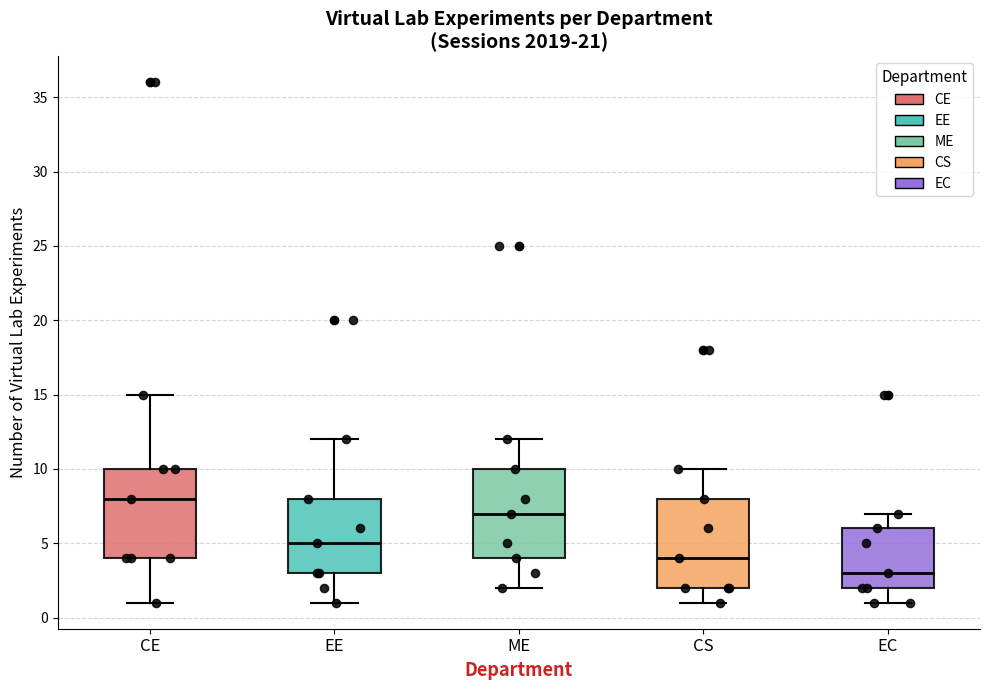

Reading left to right, transcribe this box plot: for each box, give where its median line is, the range the box spans, and where its two whiskers end, as read against the y-axis. The values are not printed on the chart, so give them approximately, as read against the axis.

CE: median 8, box 4 to 10, whiskers 1 to 15
EE: median 5, box 3 to 8, whiskers 1 to 12
ME: median 7, box 4 to 10, whiskers 2 to 12
CS: median 4, box 2 to 8, whiskers 1 to 10
EC: median 3, box 2 to 6, whiskers 1 to 7